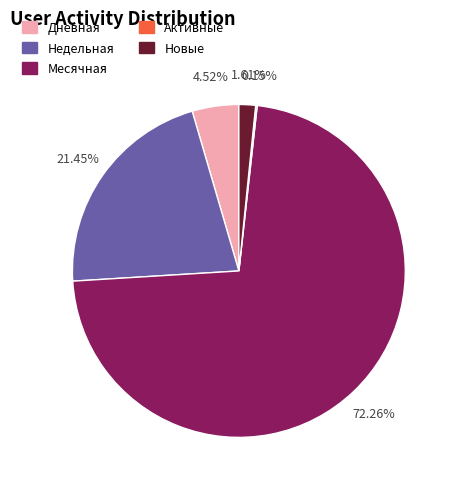

Which category has the biggest portion of the pie?

Месячная